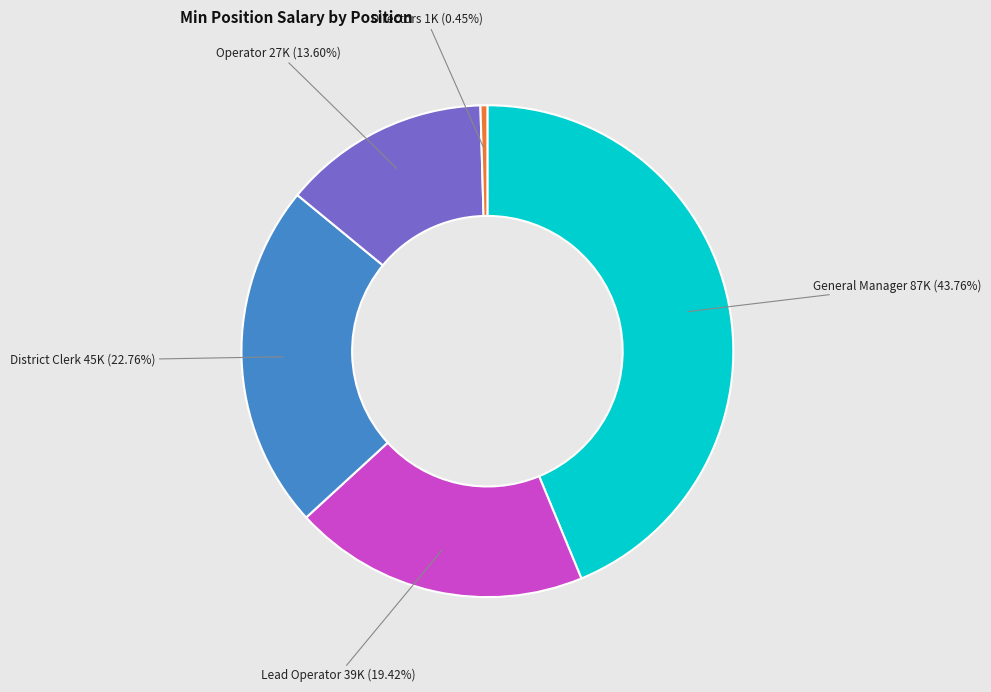

Count the number of slices in the pie.

5